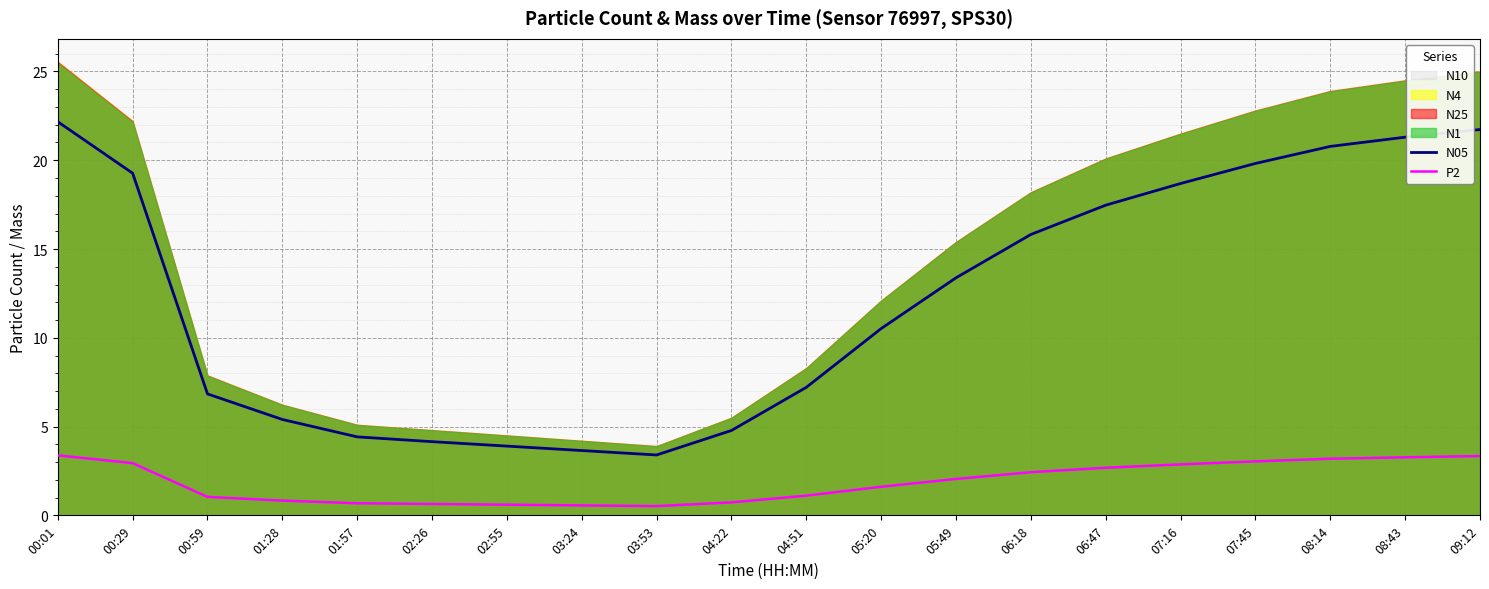

What position from the left is 00:59?

3